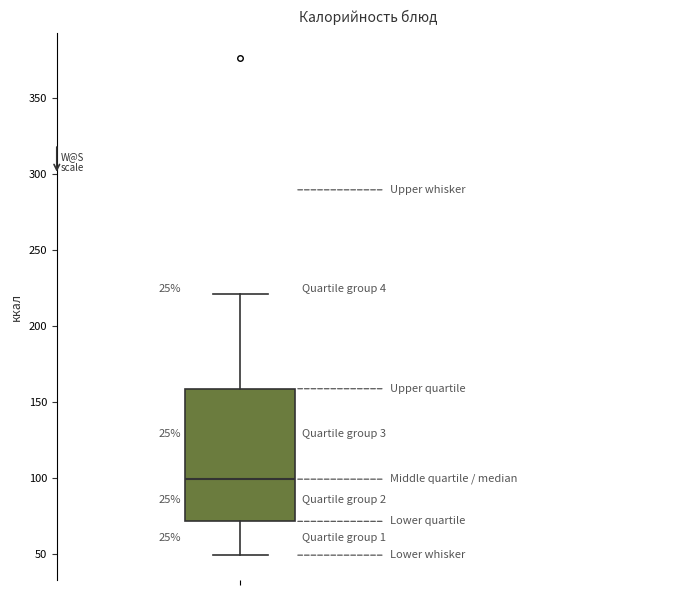

Read this box plot against the y-axis: the position of the median line, the range covered by the box, and the ends of both whiskers. The values are not printed on the chart, so give them approximately, as read against the axis.

median 100, box 70 to 160, whiskers 50 to 220